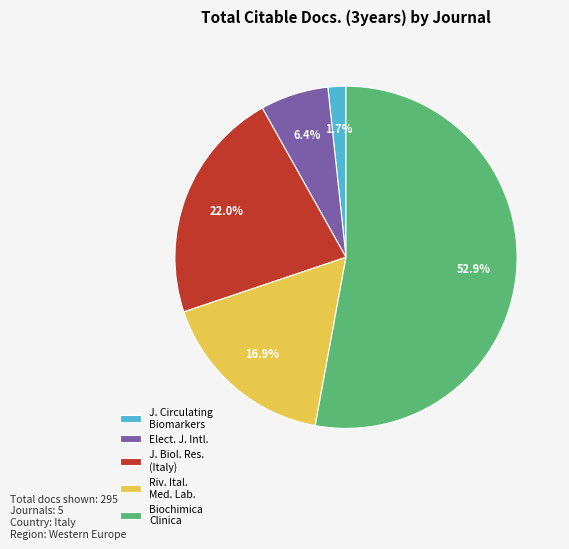

Which has a higher value, J. Circulating Biomarkers or Biochimica Clinica?

Biochimica Clinica